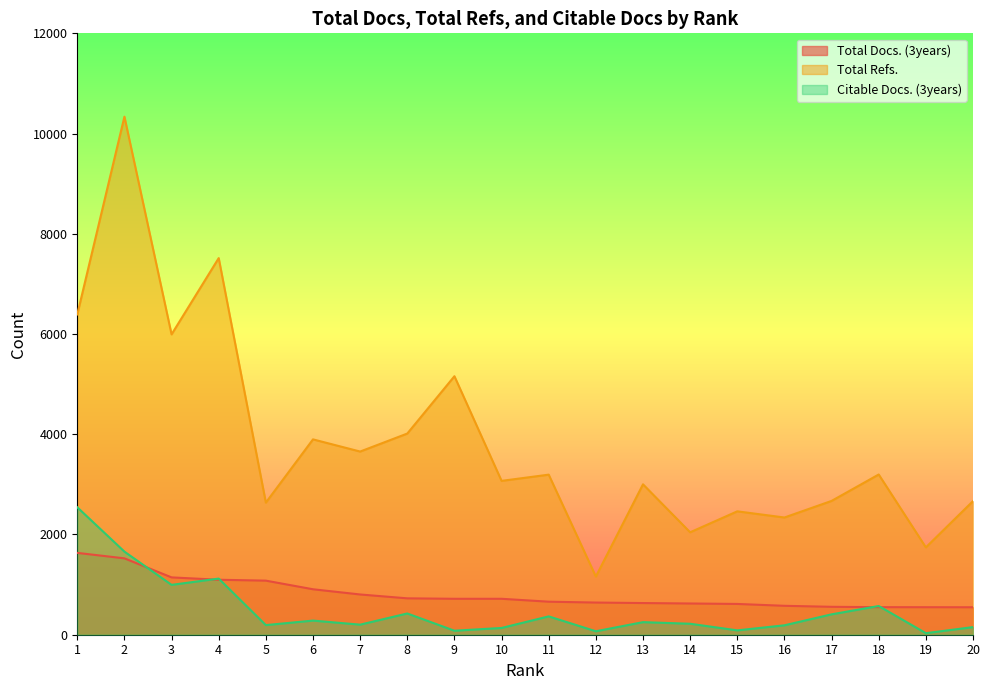

At which label does Total Refs. first exceed 3194?

1